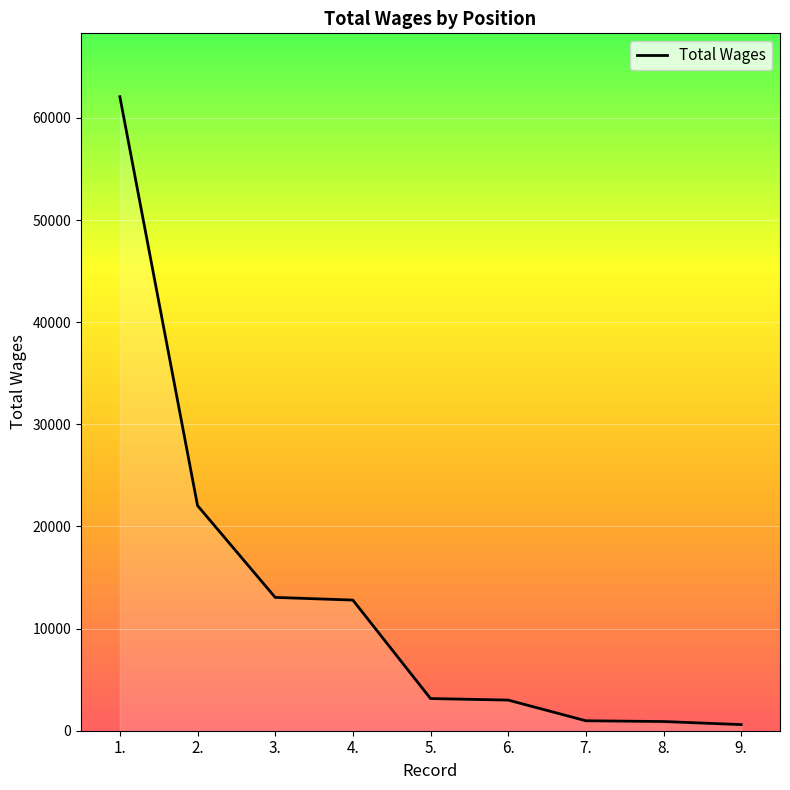

Is it true that the value at 5. is 3150?

True